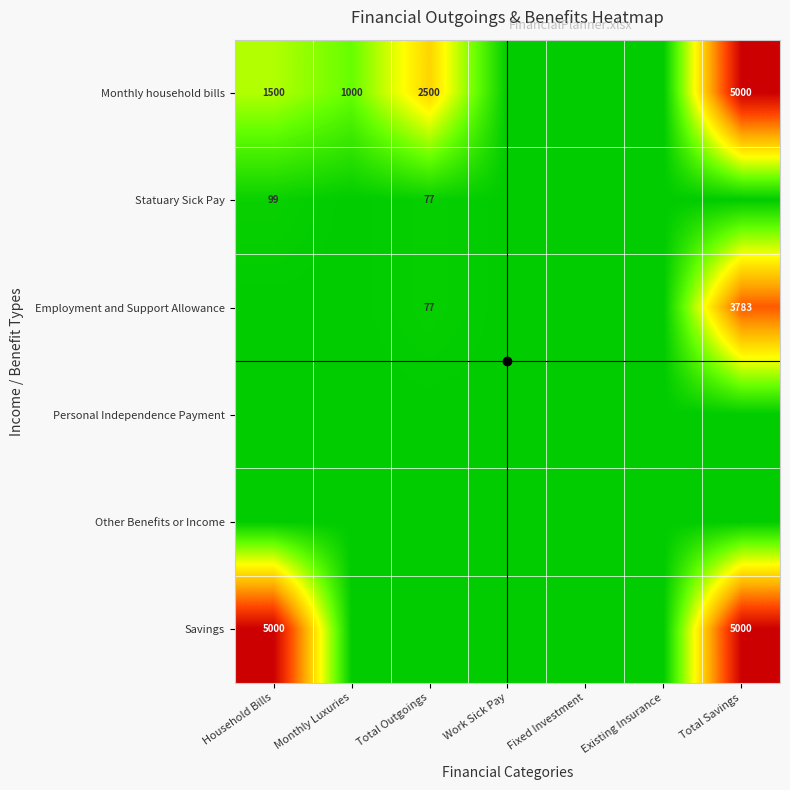

List the labels in order of Monthly household bills value, largest first.

Total Savings, Total Outgoings, Household Bills, Monthly Luxuries, Work Sick Pay, Fixed Investment, Existing Insurance